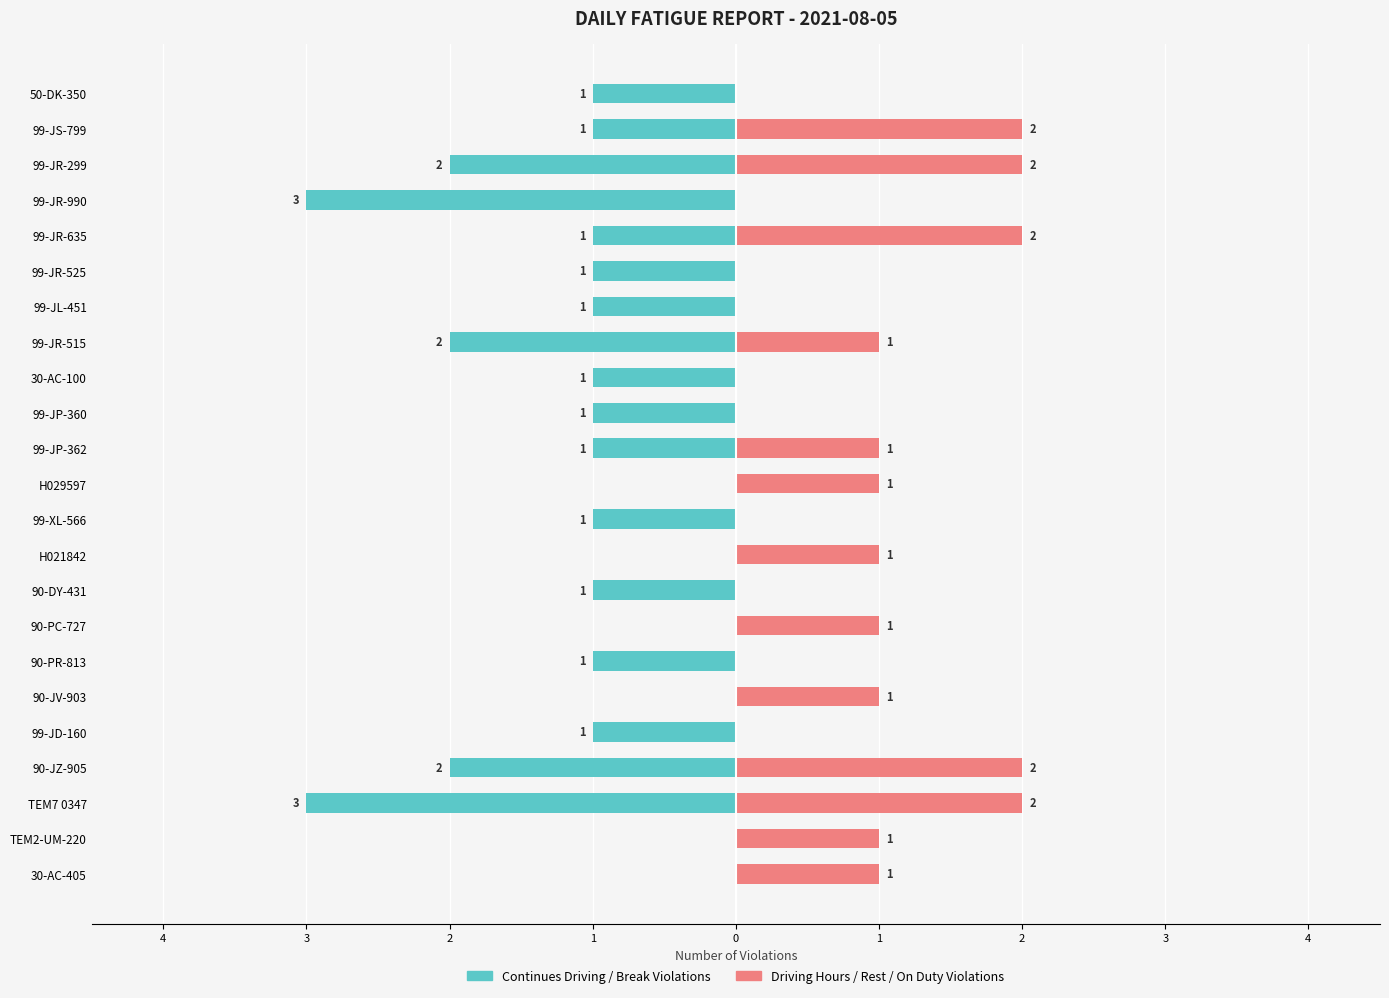

Between 90-PR-813 and 99-JL-451, which is larger?

90-PR-813